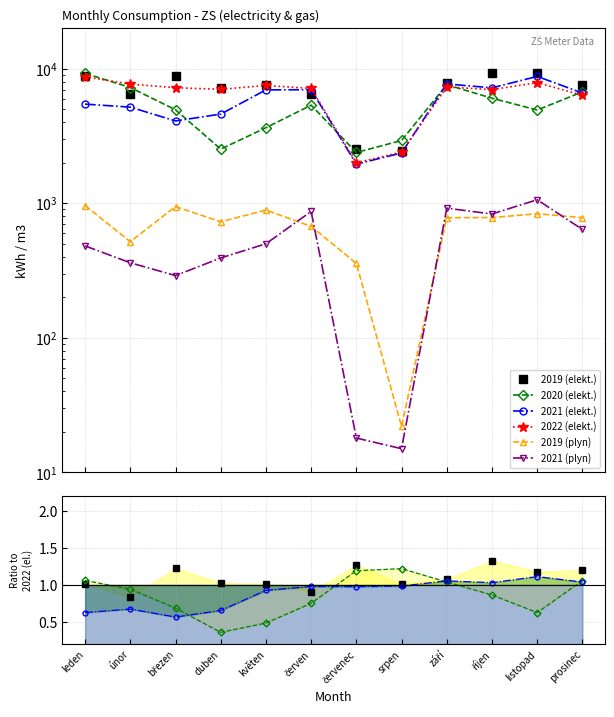

At which category is the sum across all series the highest?

leden